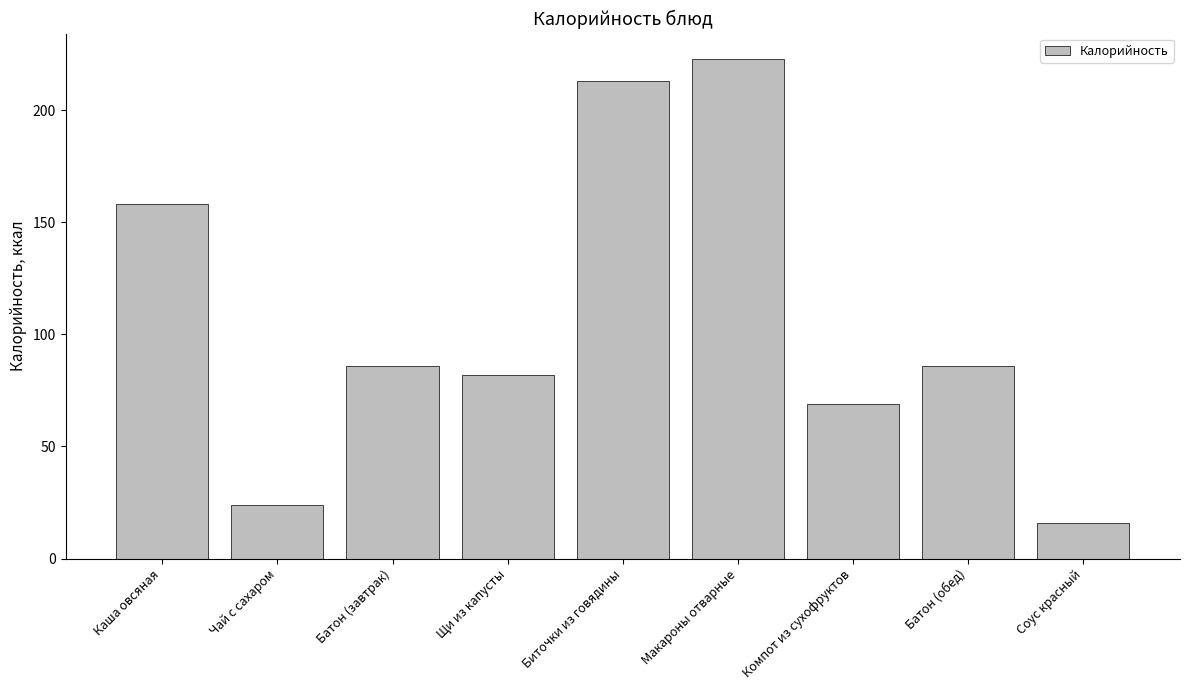

What is the average value?

106